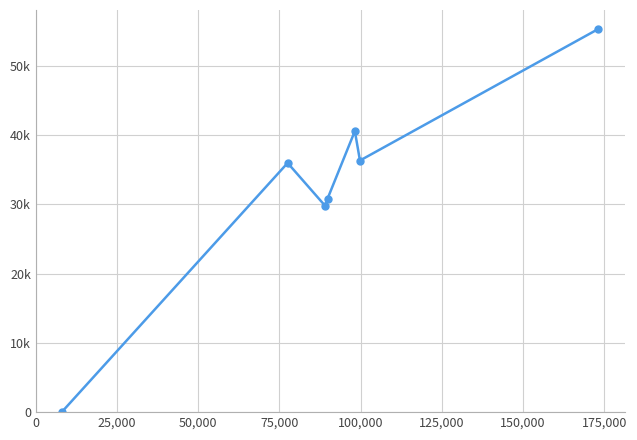

Is this an area chart (filled region under the line)?

No